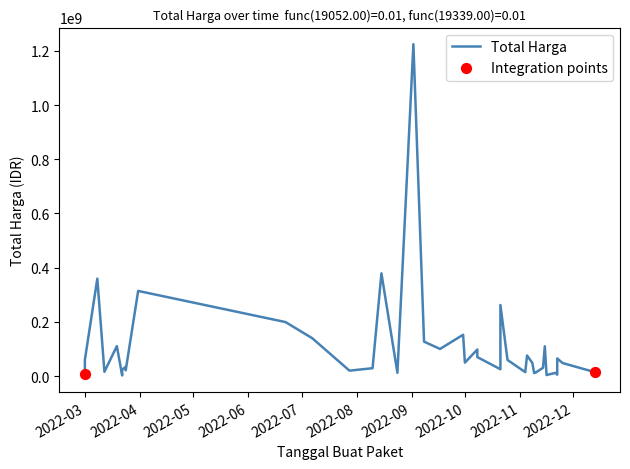

Which has a higher value, 2022-09-02 or 2022-10-21?

2022-09-02